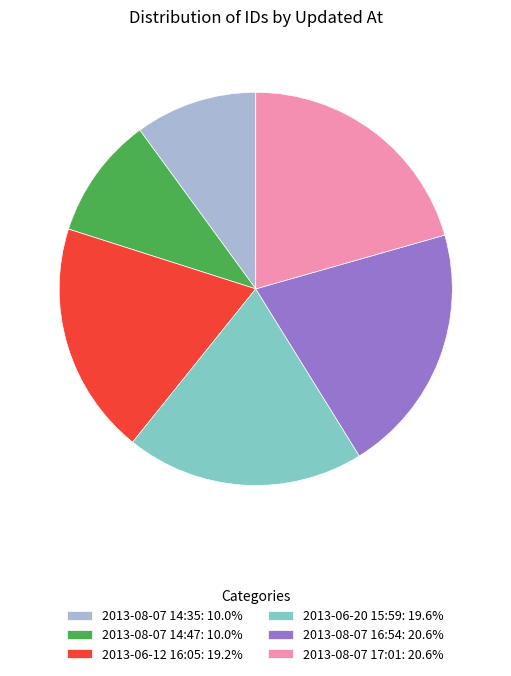

What is the ratio of the value at 2013-06-12 16:05: 19.2% to the value at 2013-08-07 17:01: 20.6%?

0.9